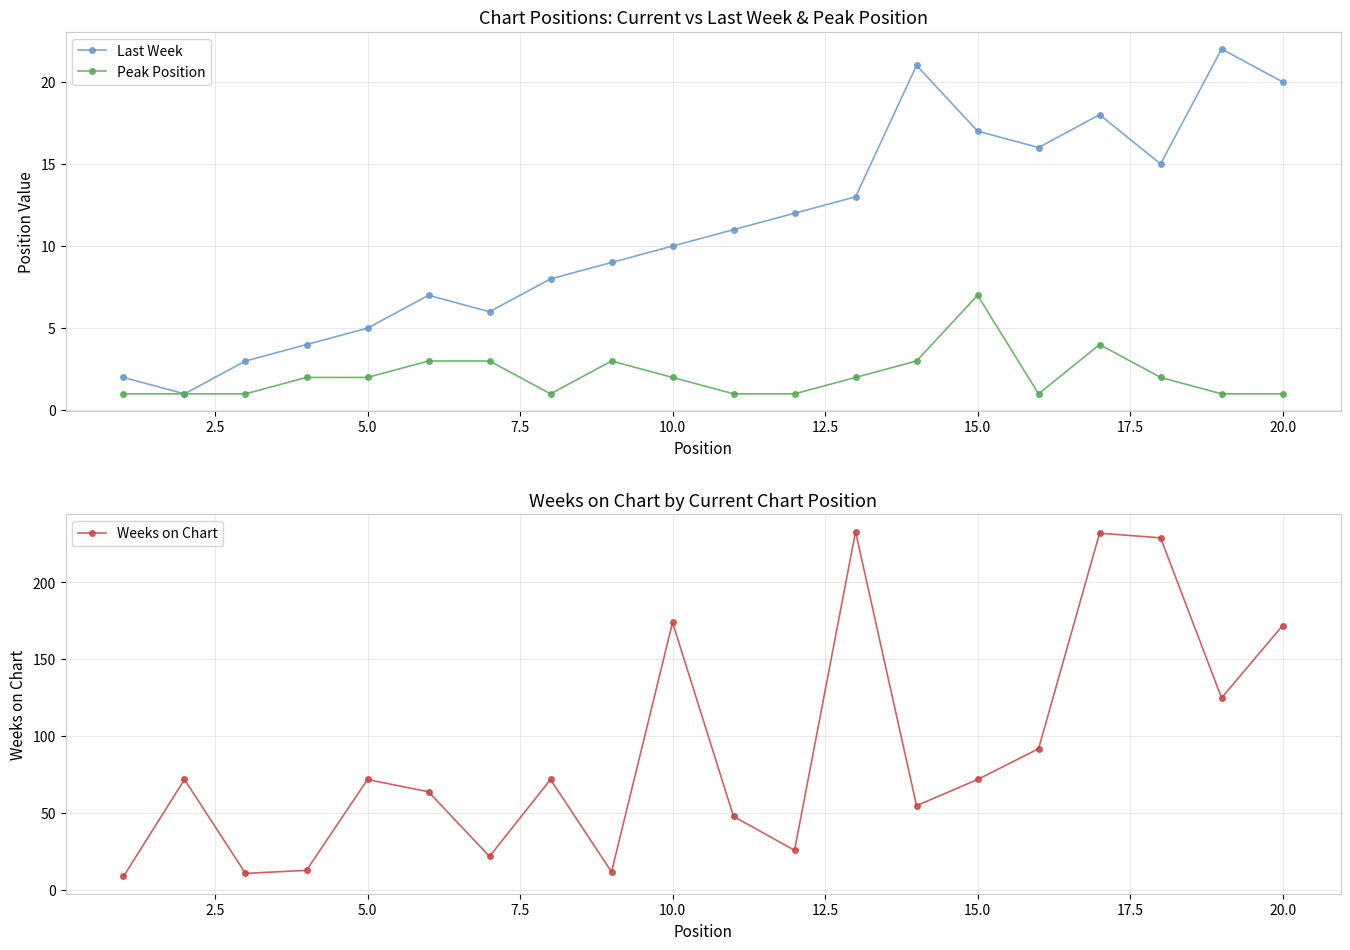

How many interior local valleys does the Last Week series have?

4